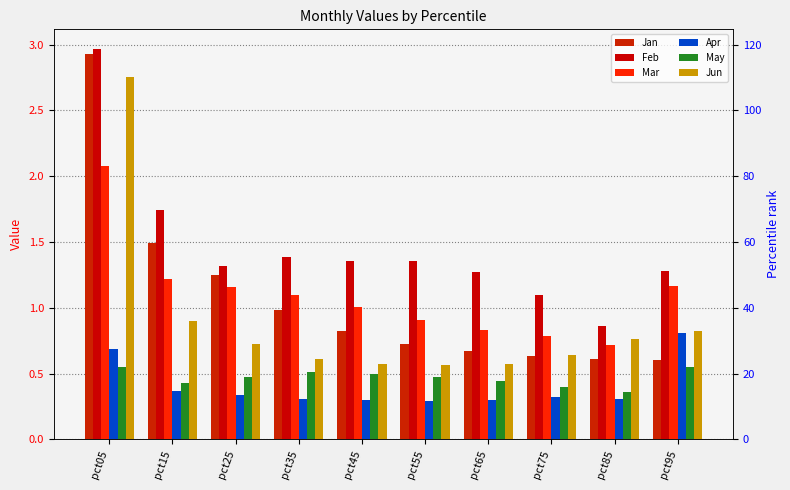

Which series has the largest total across all categories?

Feb